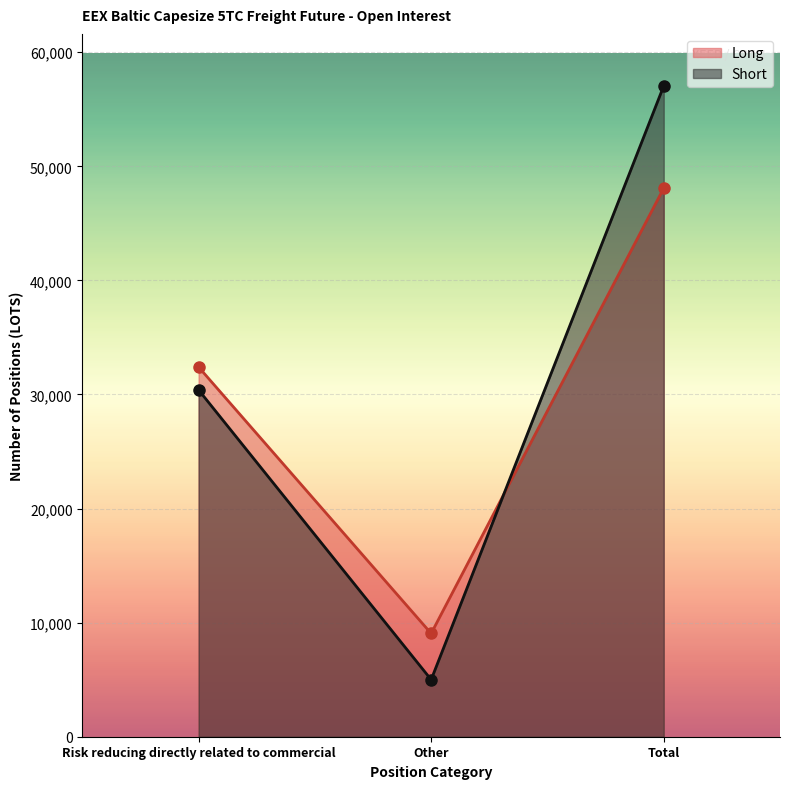

What are all the series names shown in the legend?

Long, Short